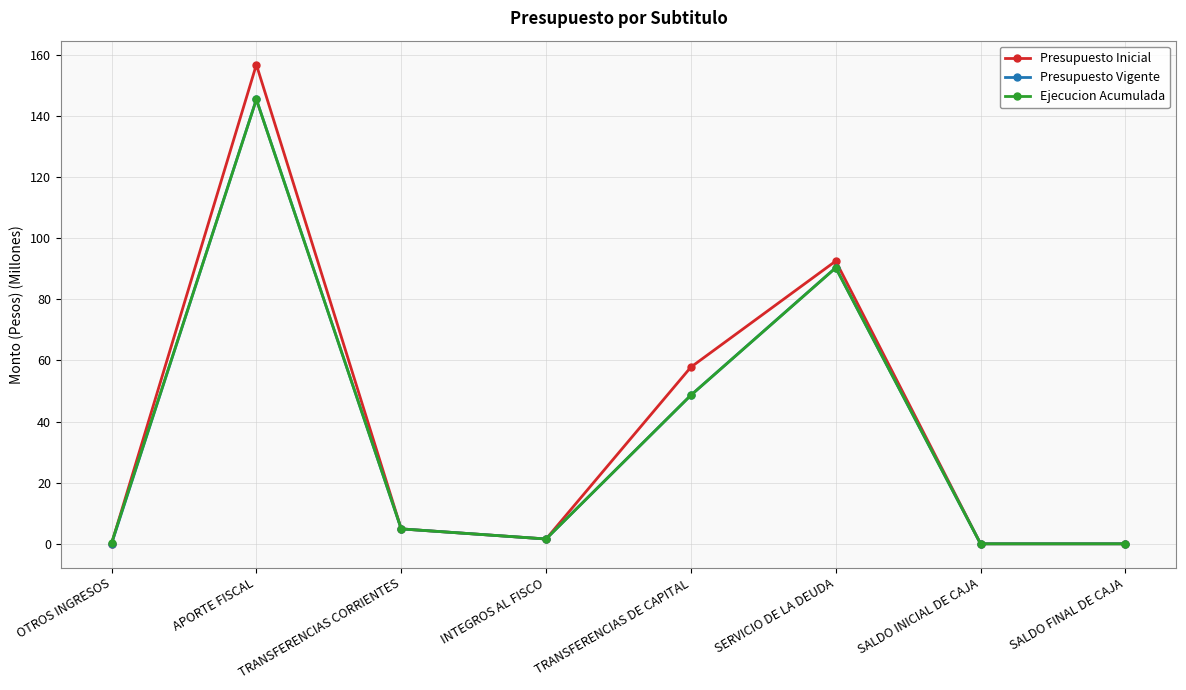

At which category is the sum across all series the highest?

APORTE FISCAL